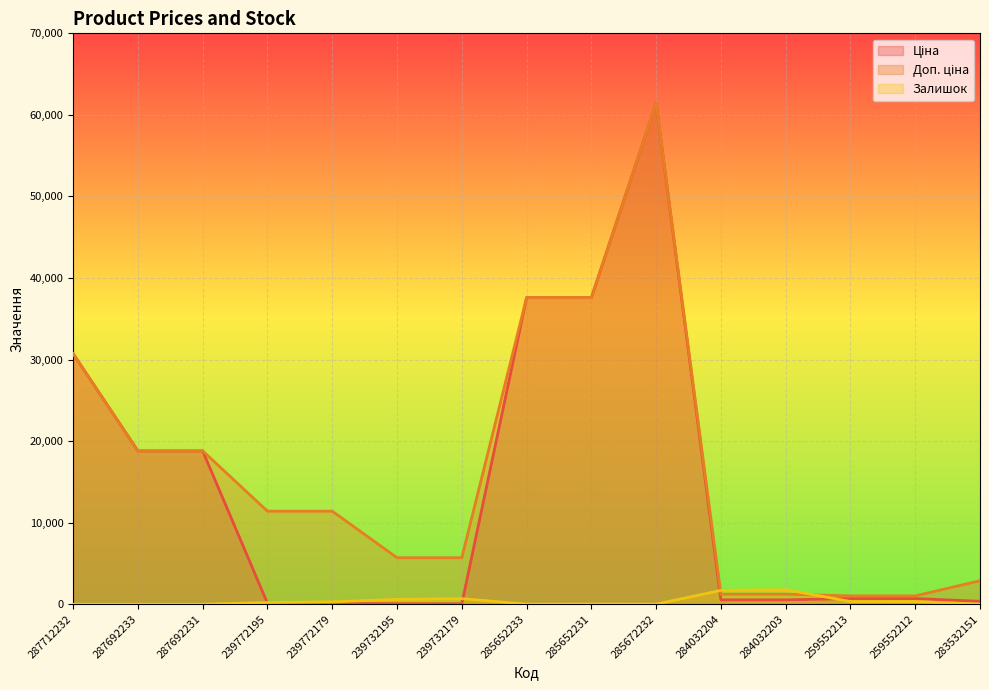

Reading right to left, list all the values displayed in this chart.

Ціна: 359.9	693.7	693.7	539.0	539.0	61434.3	37593.6	37593.6	57.0	57.0	114.1	114.1	18796.8	18796.8	30717.1
Доп. ціна: 2878.8	1024.6	1024.6	1235.4	1235.4	61434.3	37593.6	37593.6	5705.0	5705.0	11410.0	11410.0	18796.8	18796.8	30717.1
Залишок: 15.0	333.0	330.0	1786.0	1696.0	16.0	23.0	13.0	686.0	593.0	290.0	214.0	0.0	0.0	0.0